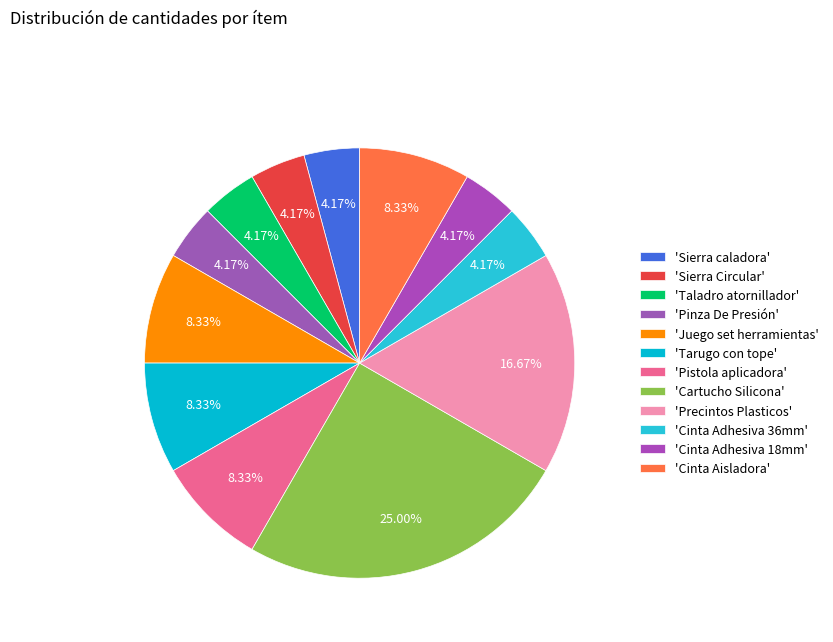

To the nearest percent, what is the average slice percentage?

8%